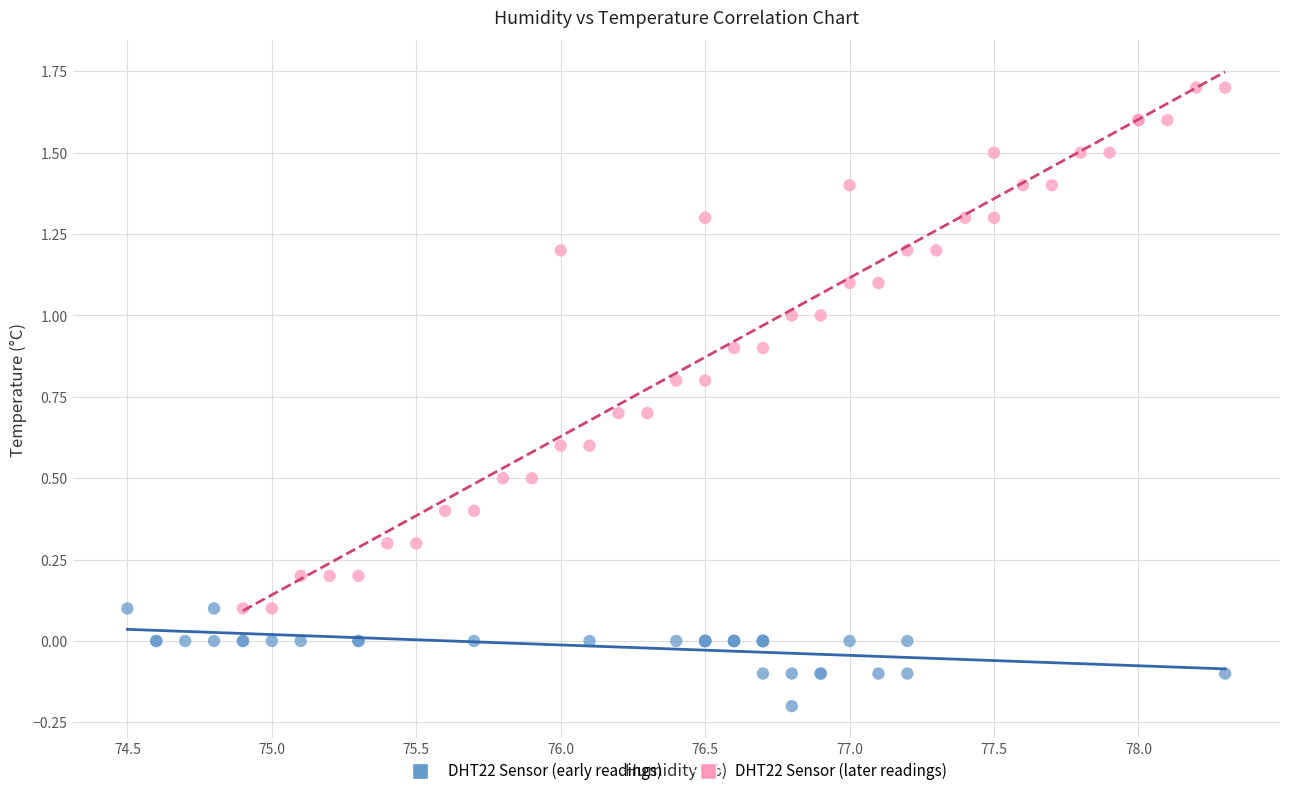

Which series reaches the minimum Y coordinate?

DHT22 Sensor (early readings)